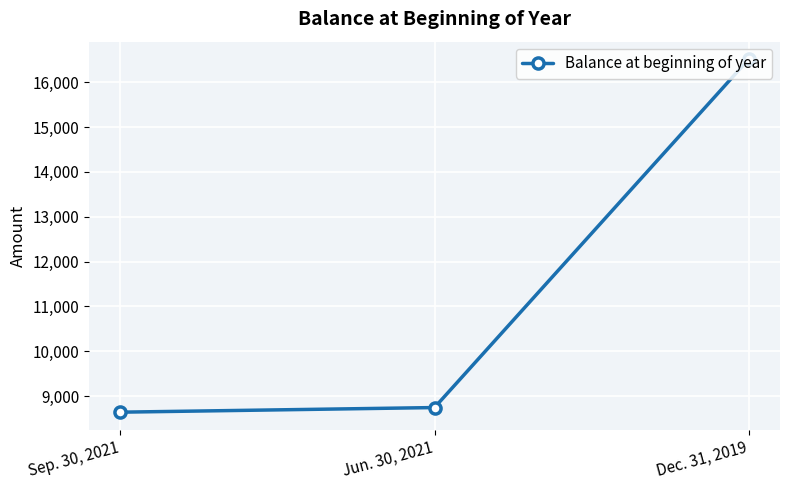

True or false: the data shows 28901 at Dec. 31, 2019.

False